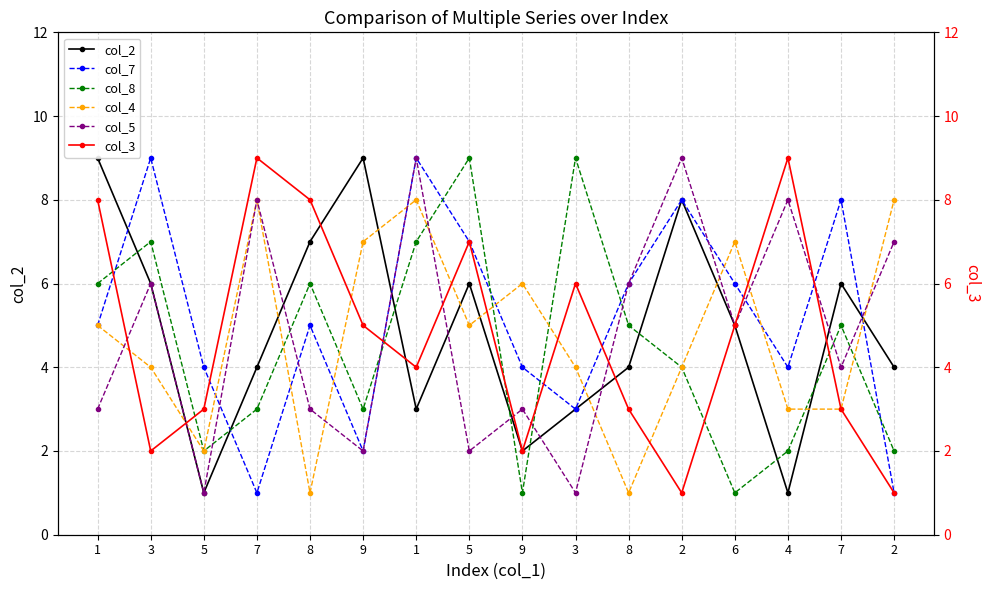

What is the value of the col_2 point at the 3rd from the left?

1